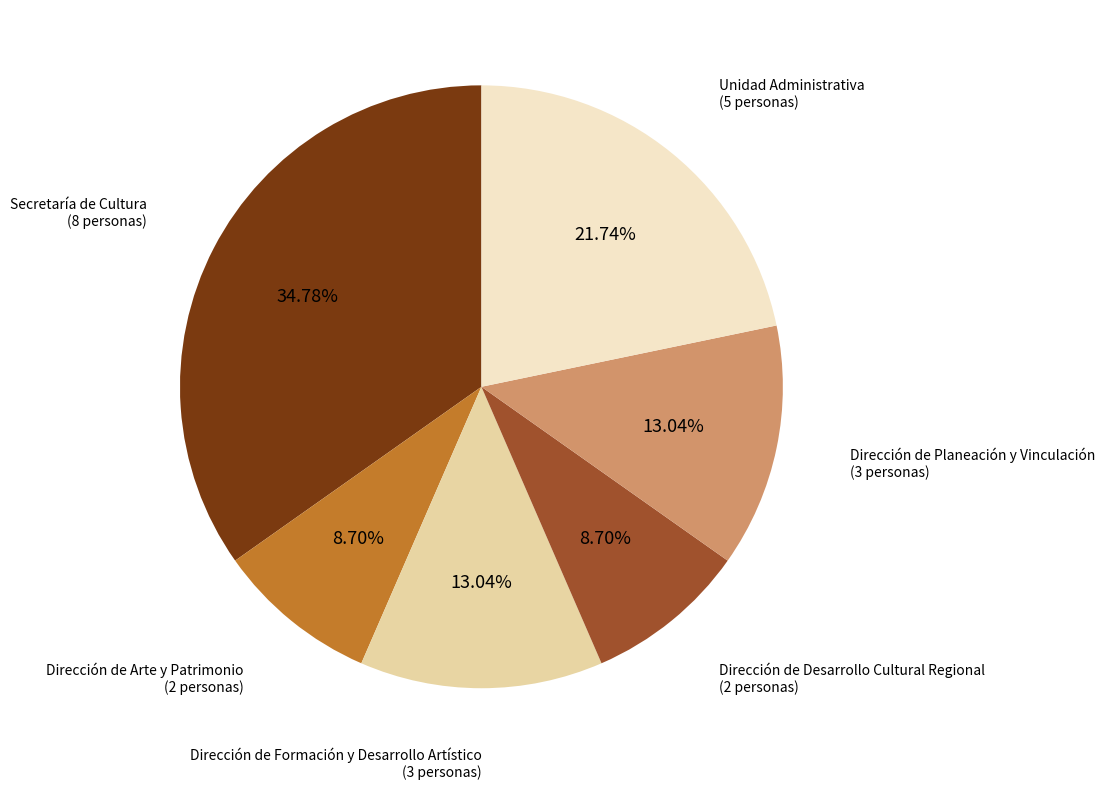

Is it true that Dirección de Desarrollo Cultural Regional is 15% of the pie?

False